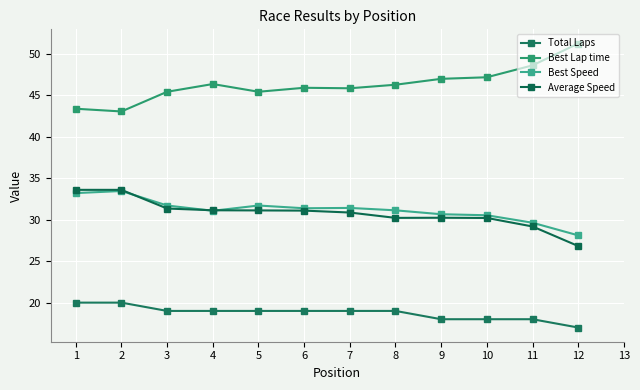

Which series changed the most between 3 and 12?

Best Lap time